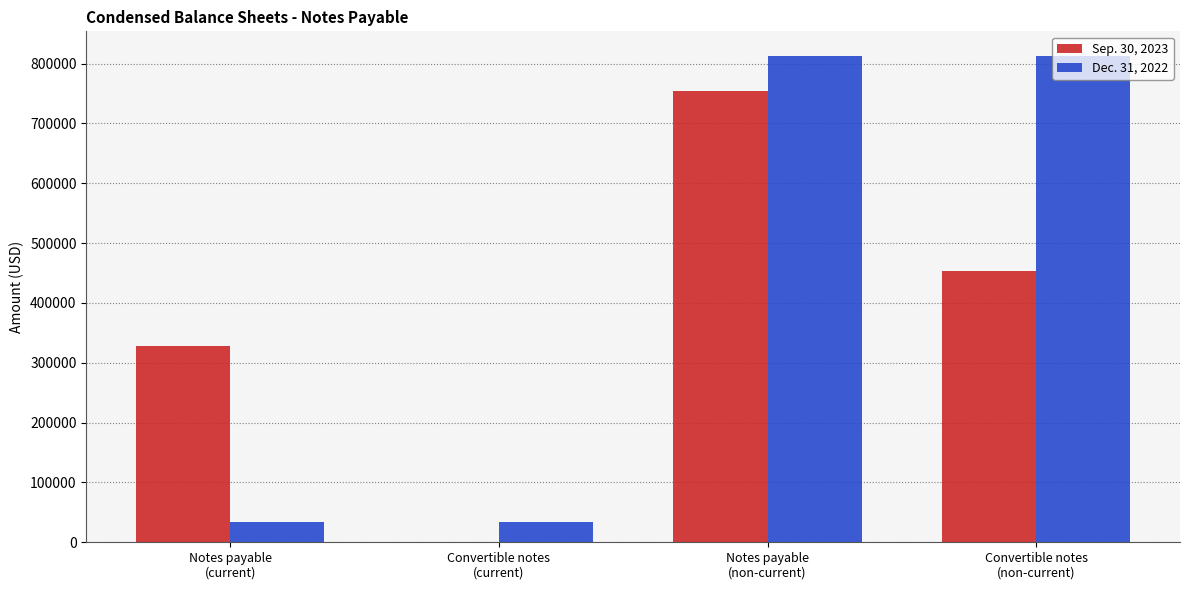

Which series has the largest total across all categories?

Dec. 31, 2022